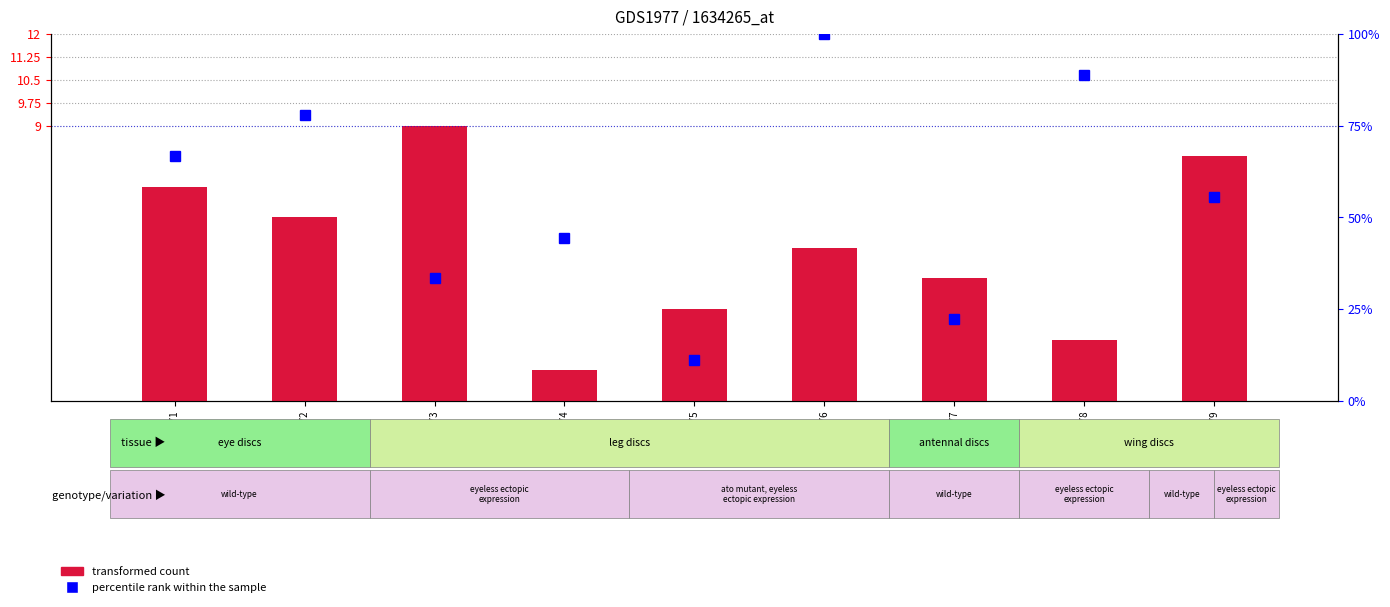

What is the value of the percentile rank within the sample bar at the 3rd from the left?

33.3